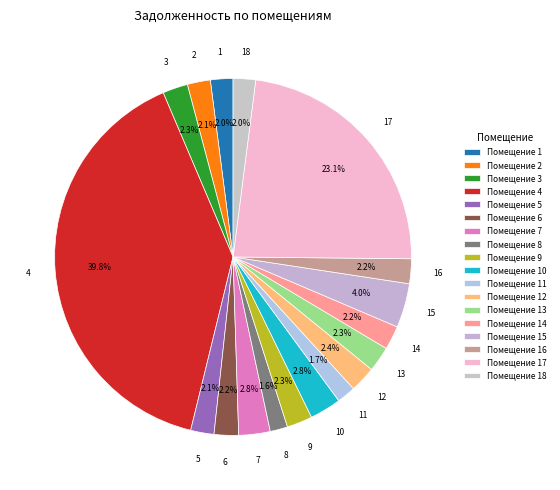

How many segments does this pie chart have?

18